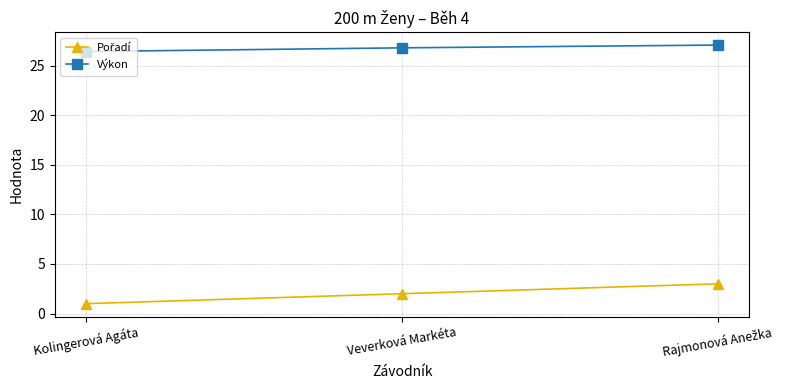

What is the minimum value for Výkon?

26.4